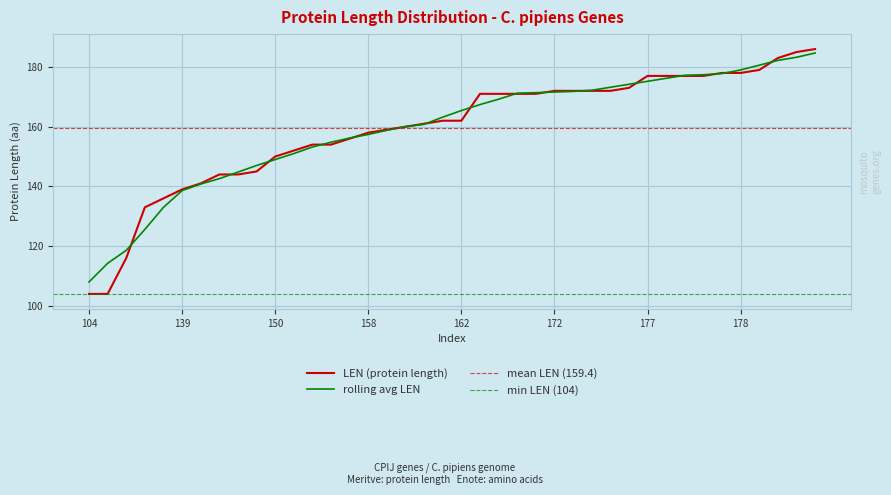

Reading left to right, what are all the values shown in this chart?

104	104	116	133	136	139	141	144	144	145	150	152	154	154	156	158	159	160	161	162	162	171	171	171	171	172	172	172	172	173	177	177	177	177	178	178	179	183	185	186